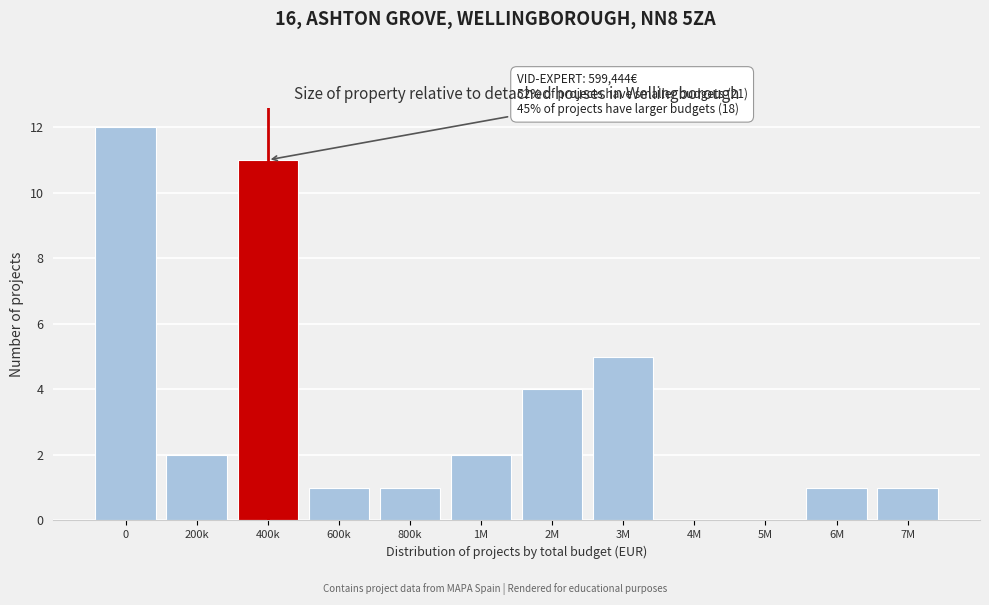

Reading left to right, extract all data points from this chart.

0=12	200k=2	400k=11	600k=1	800k=1	1M=2	2M=4	3M=5	4M=0	5M=0	6M=1	7M=1